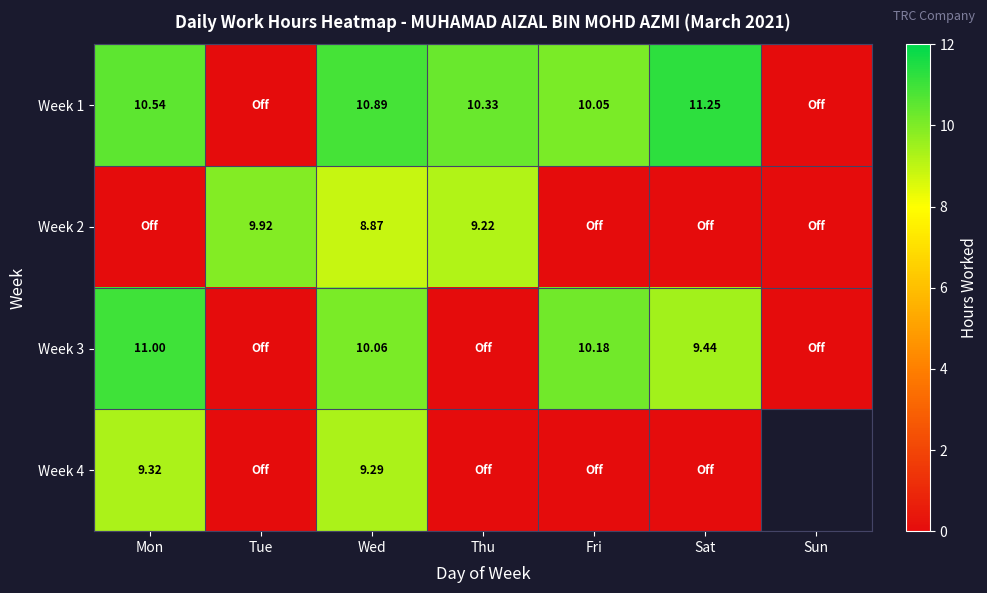

At which category does the chart reach its minimum across all series?

Tue